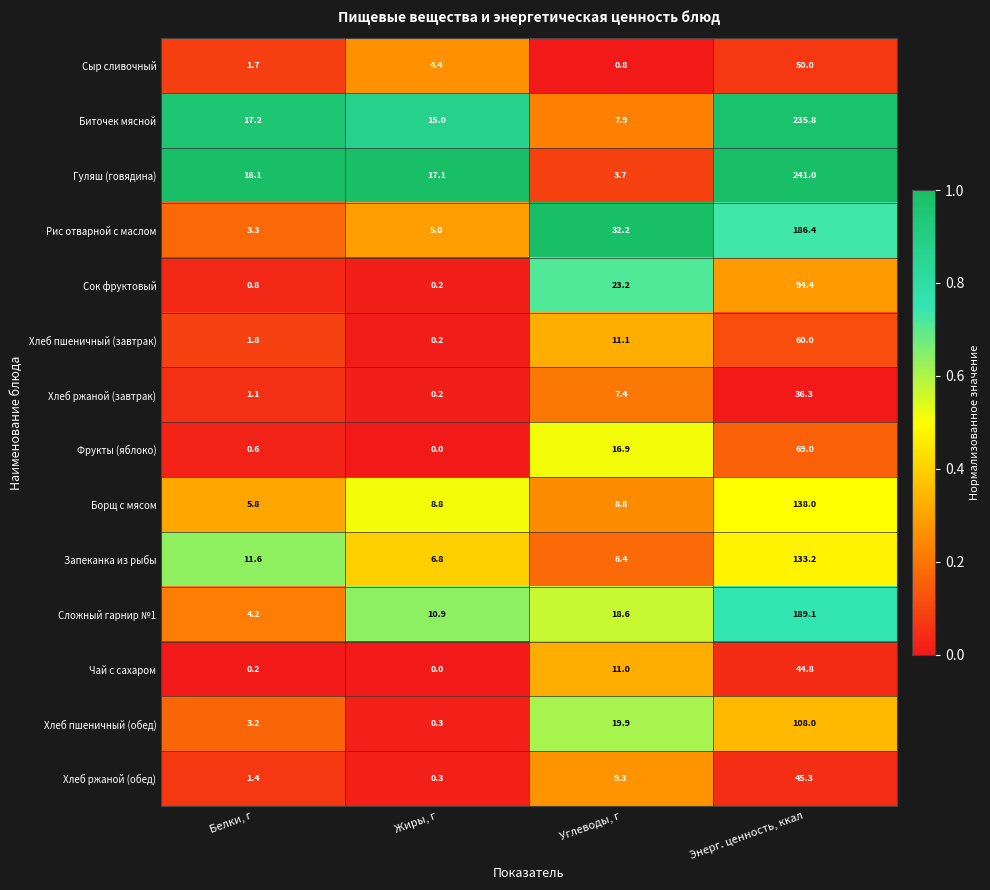

Which series has the largest total across all categories?

Гуляш (говядина)